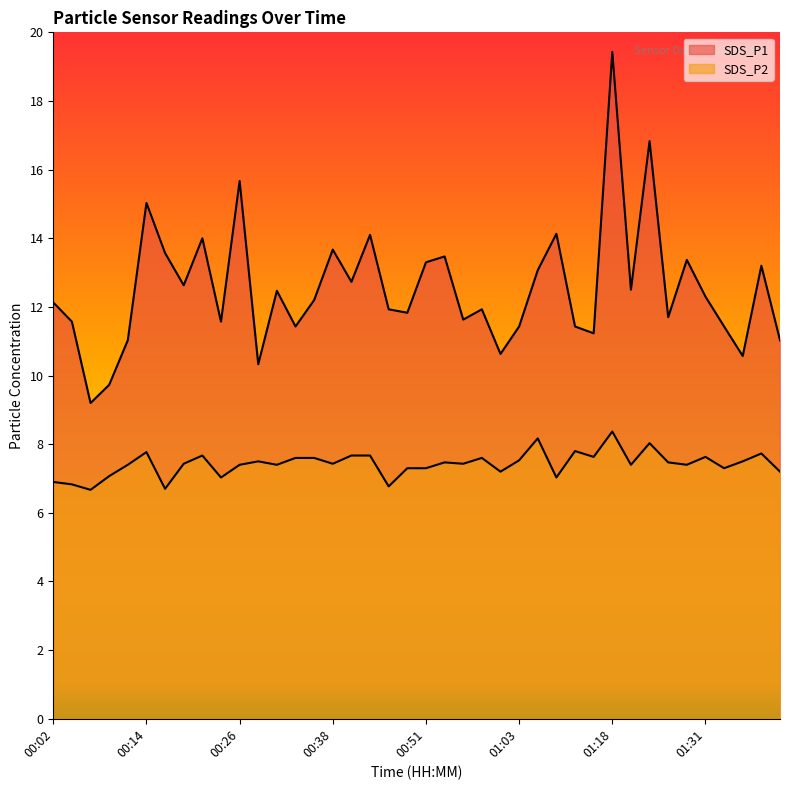

The value of SDS_P1 at 01:18 is 19.4. True or false?

True